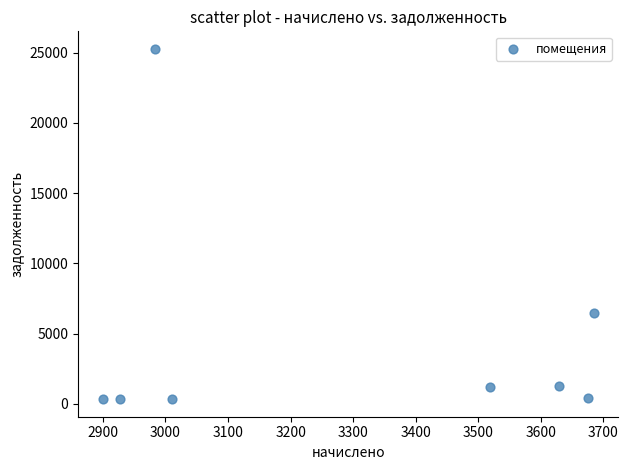

What is the average X value?

3290.8